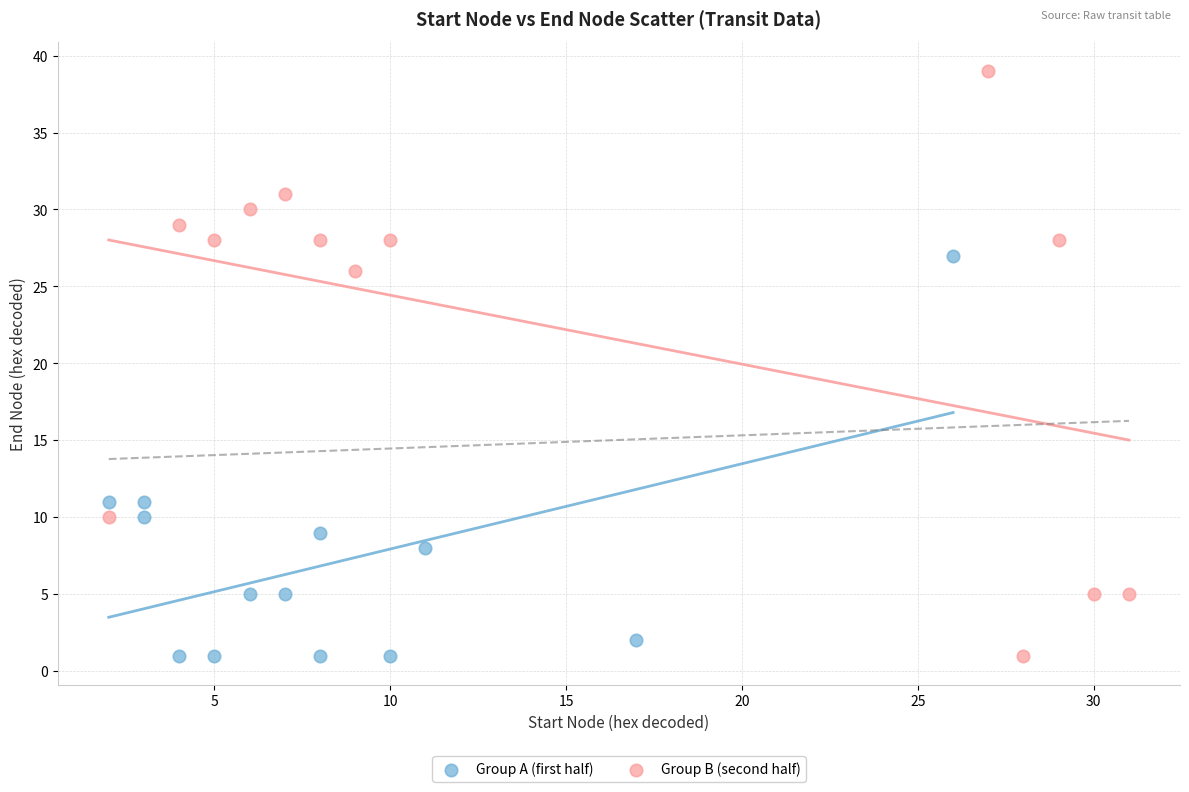

Which series reaches the maximum Y coordinate?

Group B (second half)